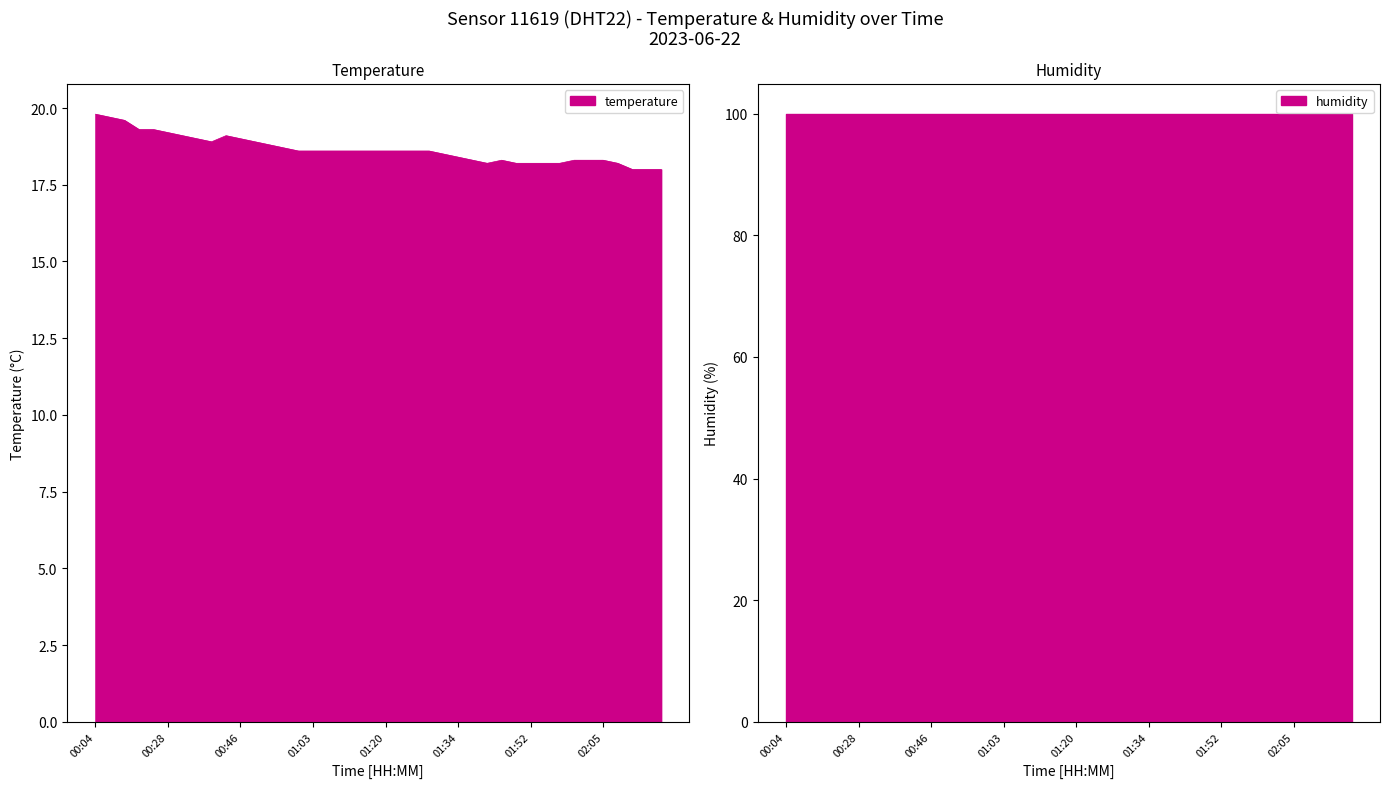

How many interior local peaks (higher than both neighbors) does the data have?

2